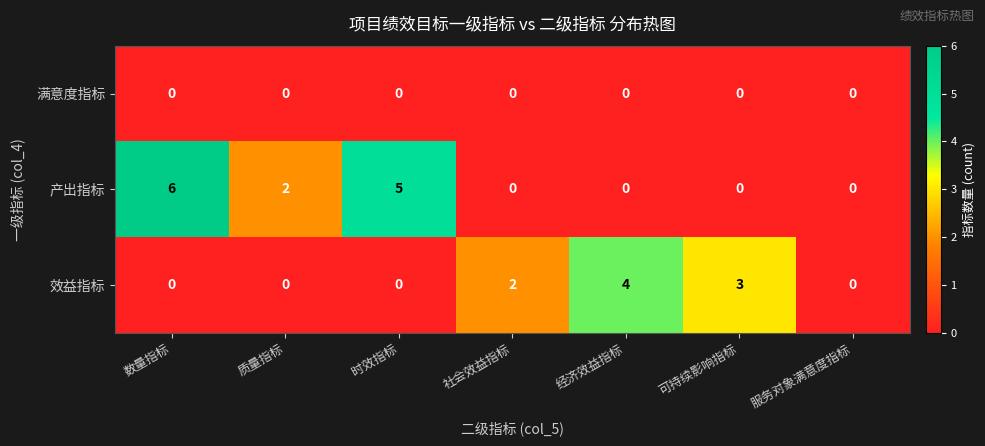

Reading left to right, list all the values displayed in this chart.

满意度指标: 数量指标=0	质量指标=0	时效指标=0	社会效益指标=0	经济效益指标=0	可持续影响指标=0	服务对象满意度指标=0
产出指标: 数量指标=6	质量指标=2	时效指标=5	社会效益指标=0	经济效益指标=0	可持续影响指标=0	服务对象满意度指标=0
效益指标: 数量指标=0	质量指标=0	时效指标=0	社会效益指标=2	经济效益指标=4	可持续影响指标=3	服务对象满意度指标=0